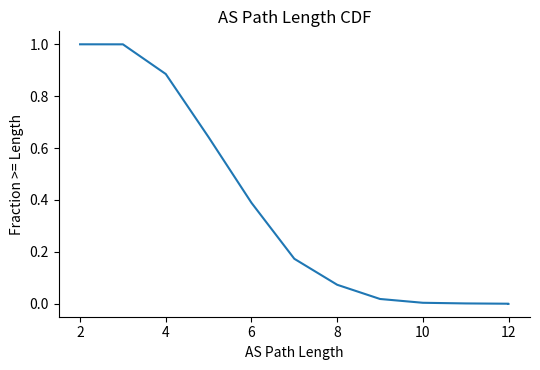

What is the difference between the second highest and second lowest values?

1.0